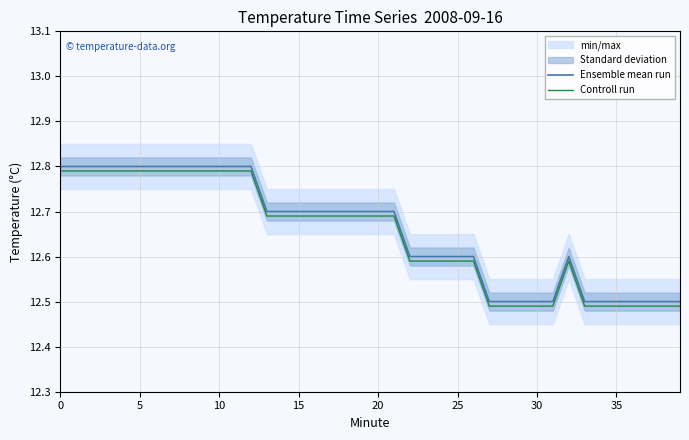

Between 22 and 35, which series saw the biggest shift?

Ensemble mean run